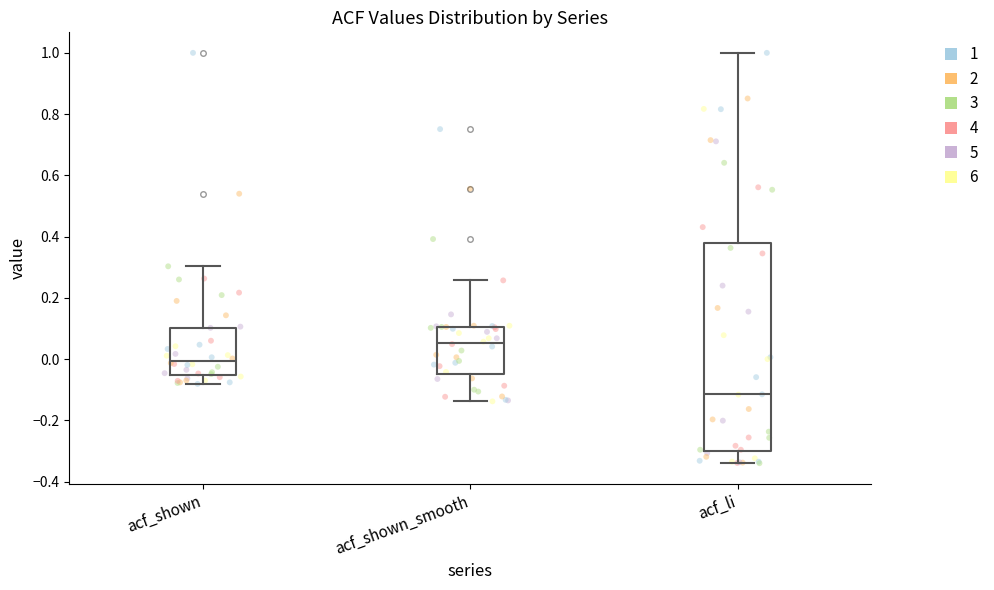

Reading left to right, transcribe this box plot: for each box, give where its median line is, the range the box spans, and where its two whiskers end, as read against the y-axis. The values are not printed on the chart, so give them approximately, as read against the axis.

acf_shown: median 0.00, box -0.06 to 0.10, whiskers -0.08 to 0.30
acf_shown_smooth: median 0.06, box -0.04 to 0.10, whiskers -0.14 to 0.26
acf_li: median -0.12, box -0.30 to 0.38, whiskers -0.34 to 1.00